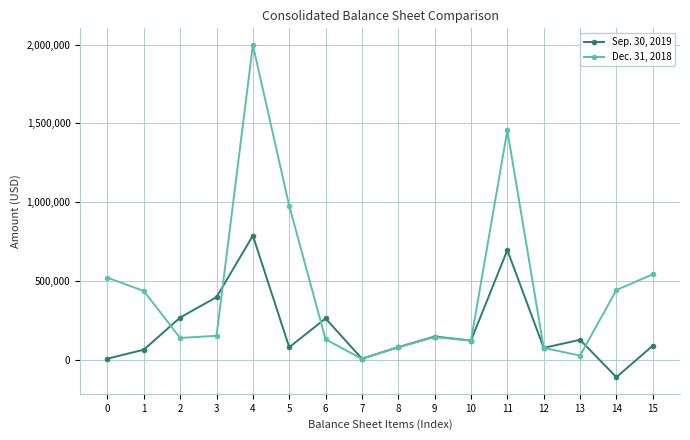

Which series changed the most between 3 and 12?

Sep. 30, 2019